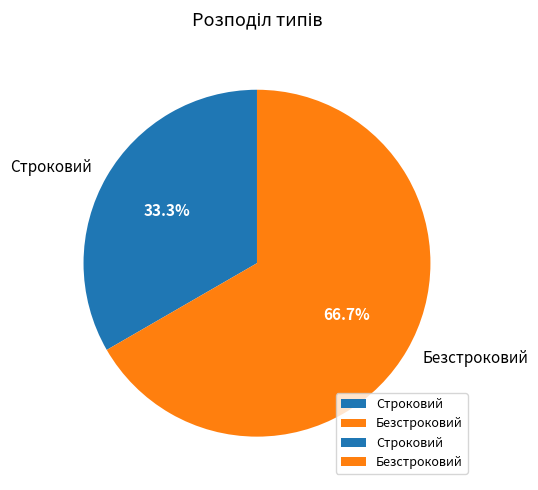

To the nearest percent, what is the difference between the Строковий and Безстроковий slice percentages?

33%